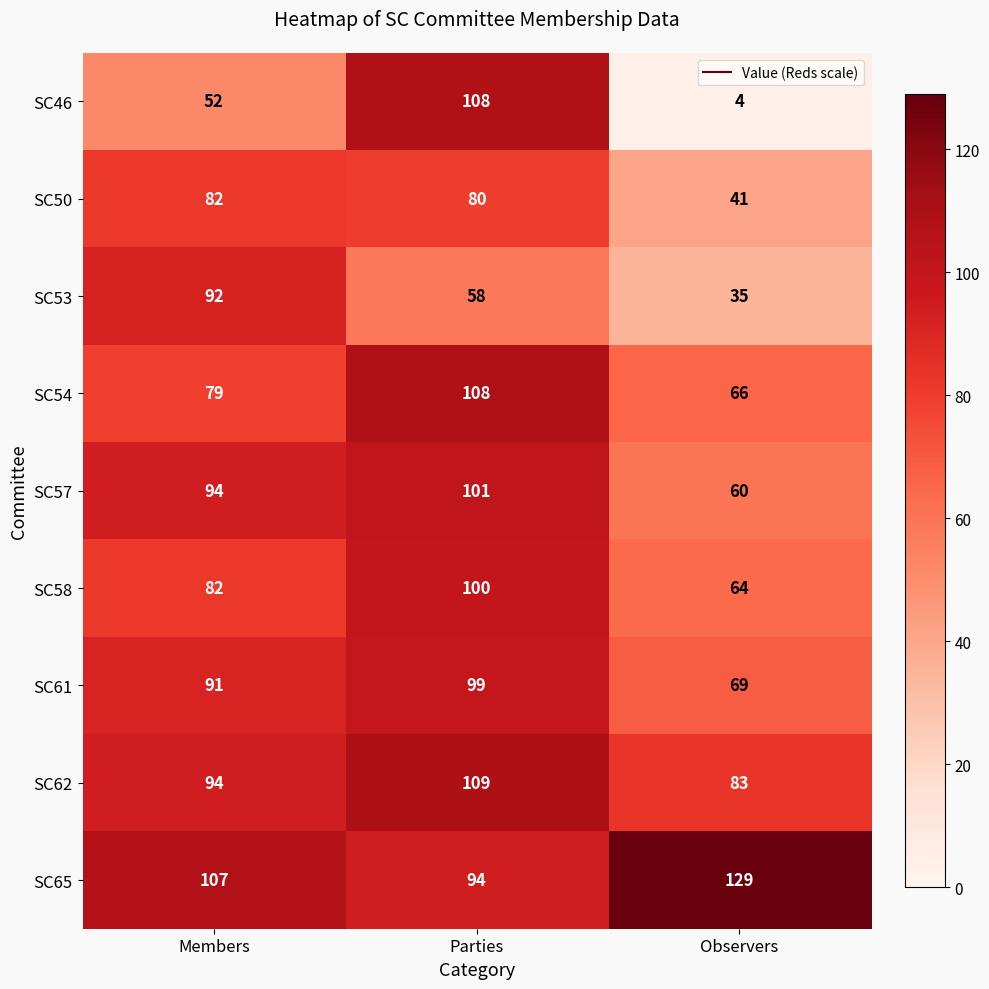

Which label corresponds to the smallest value in the chart?

Observers